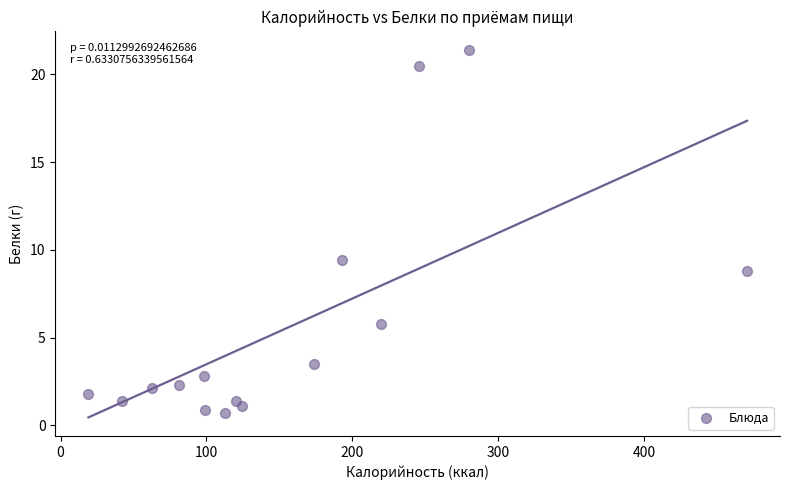

What is the range of Y values (max minus min)?

20.7